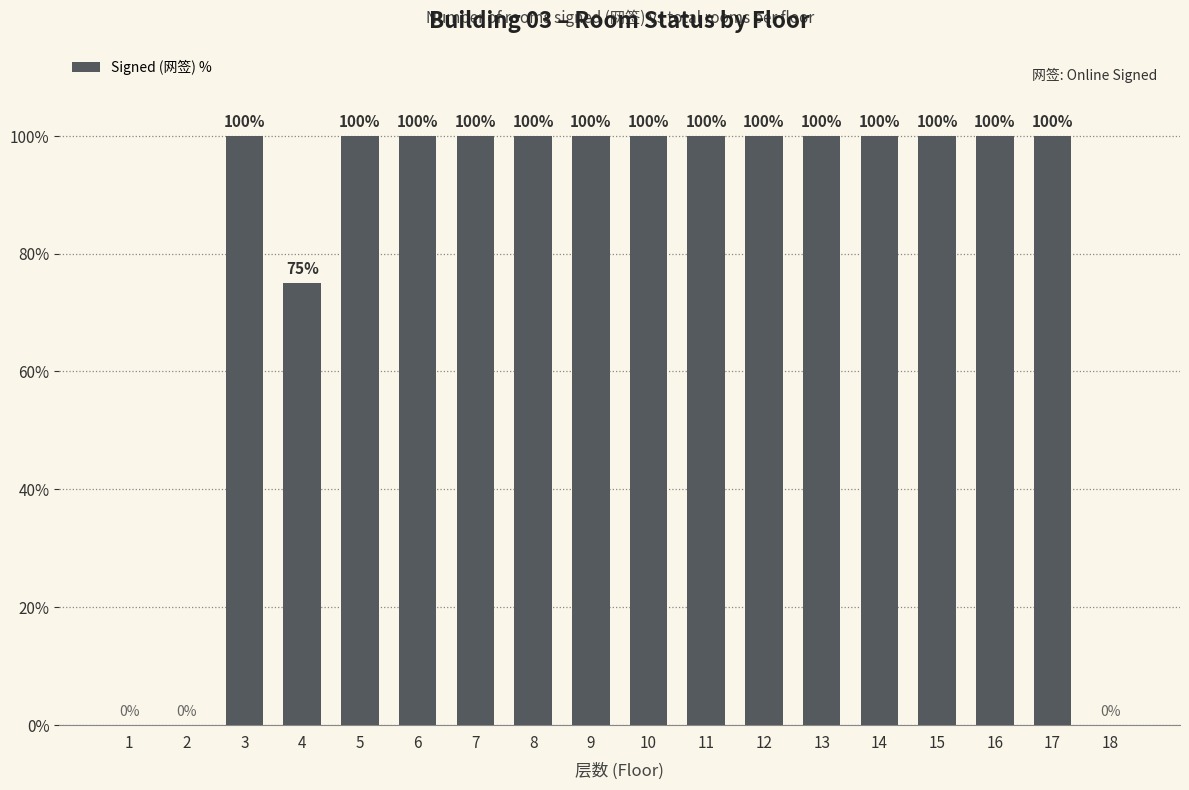

What is the sum of the values at 7 and 12?

200